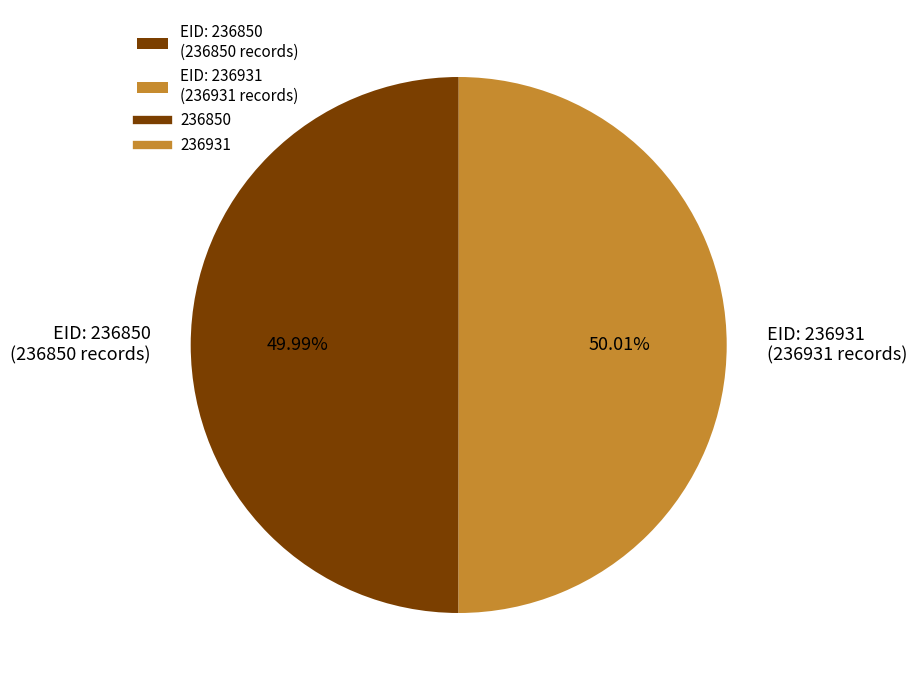

Is the sum of EID: 236931 (236931 records) and EID: 236850 (236850 records) greater than half?

Yes